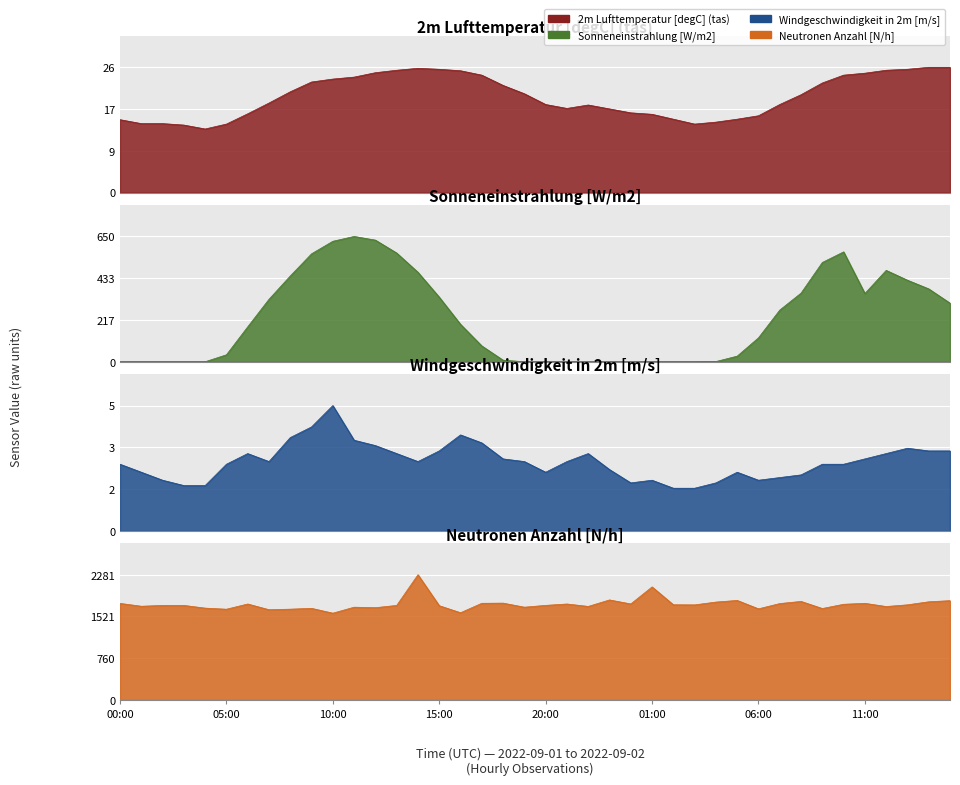

What is the label of the 37th point from the left?

2022-09-02 12:00